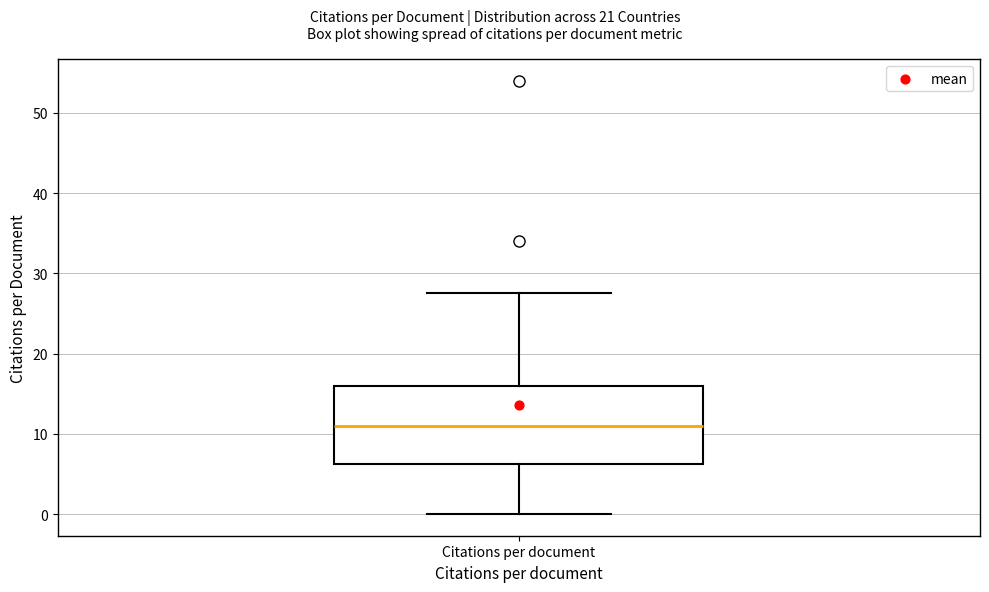

Where is the lower edge of the box for Citations per document on the y-axis? The values are not printed on the chart, so give them approximately, as read against the axis.

6